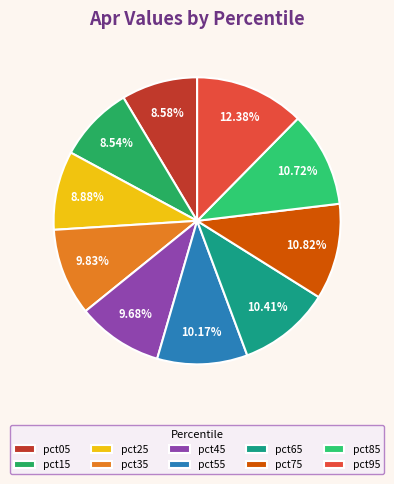

What percentage is the pct65 slice, to the nearest percent?

10%